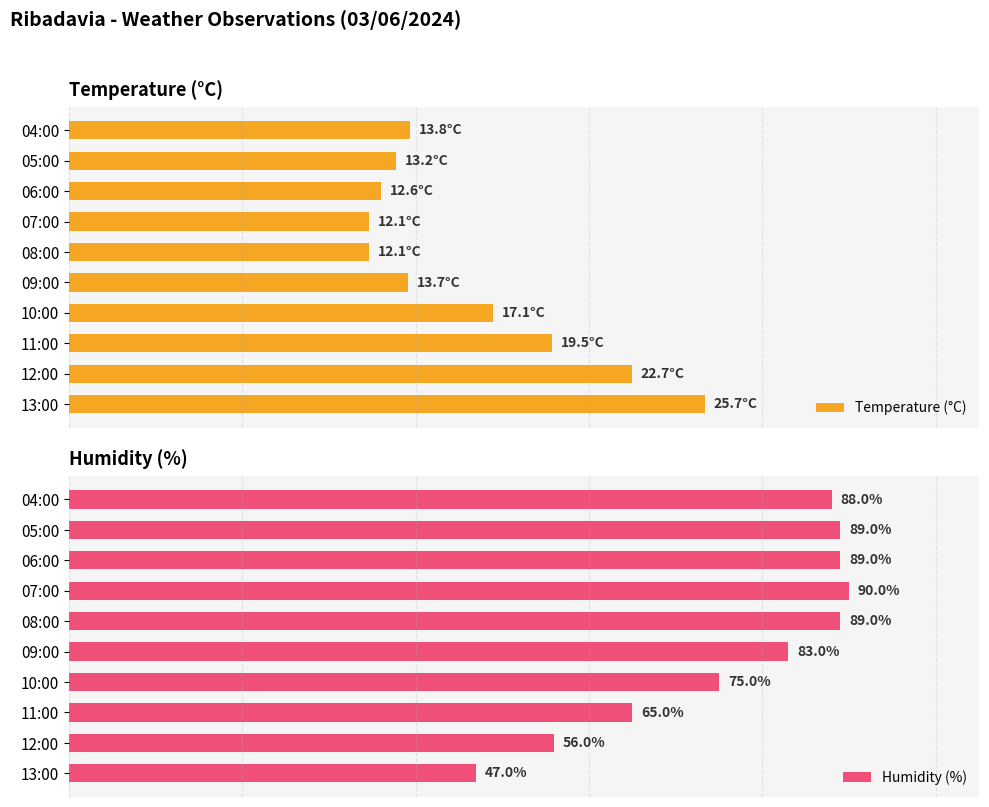

Which category has the highest value in the Humidity (%) series?

07:00